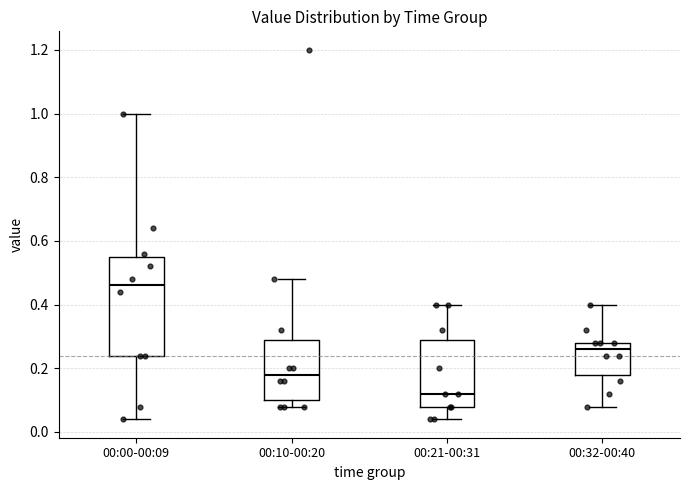

Which box's median line is the highest?

00:00-00:09